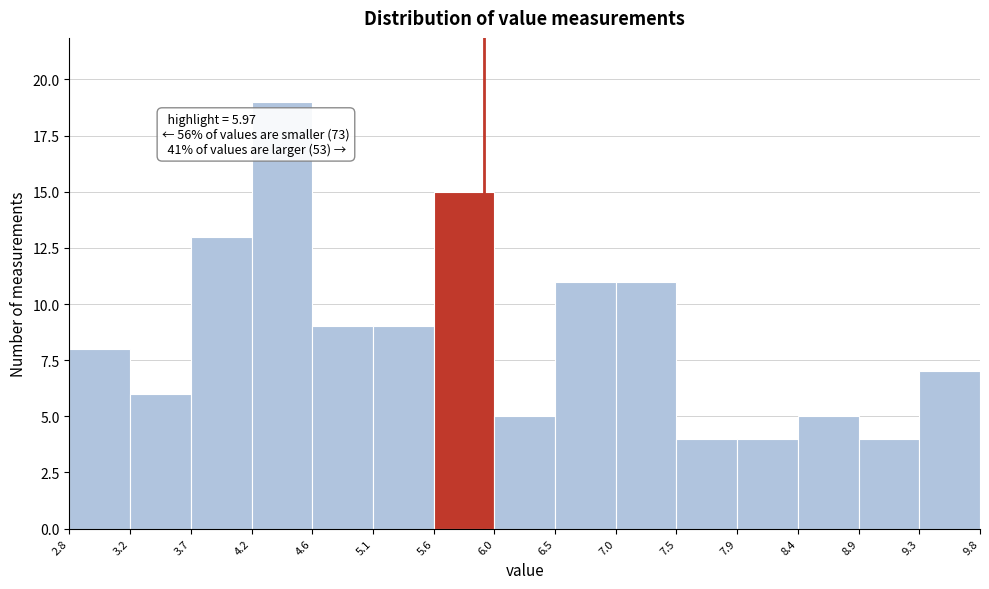

Over which range of the x-axis is the bar tallest?

4.2 to 4.6